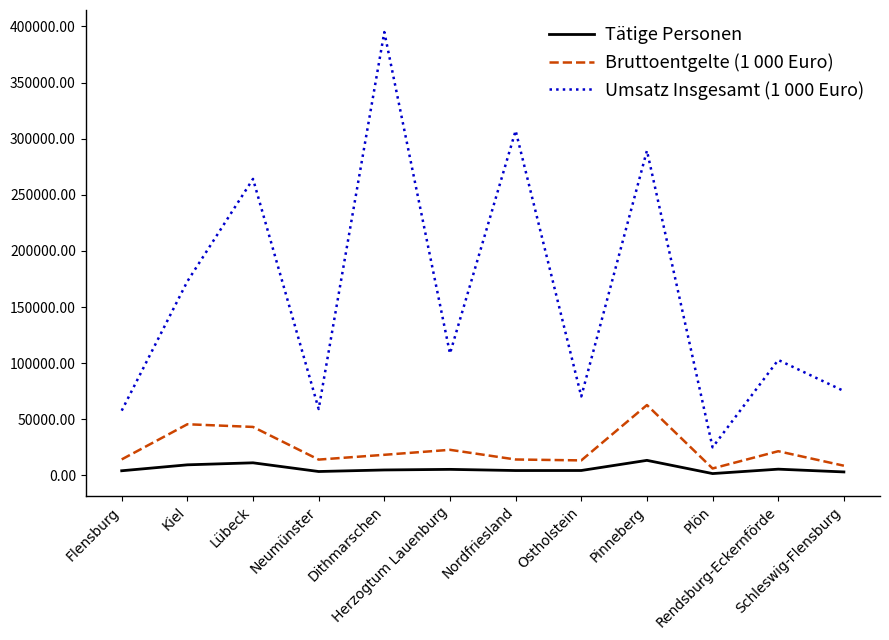

What is the smallest value displayed?

1662.0